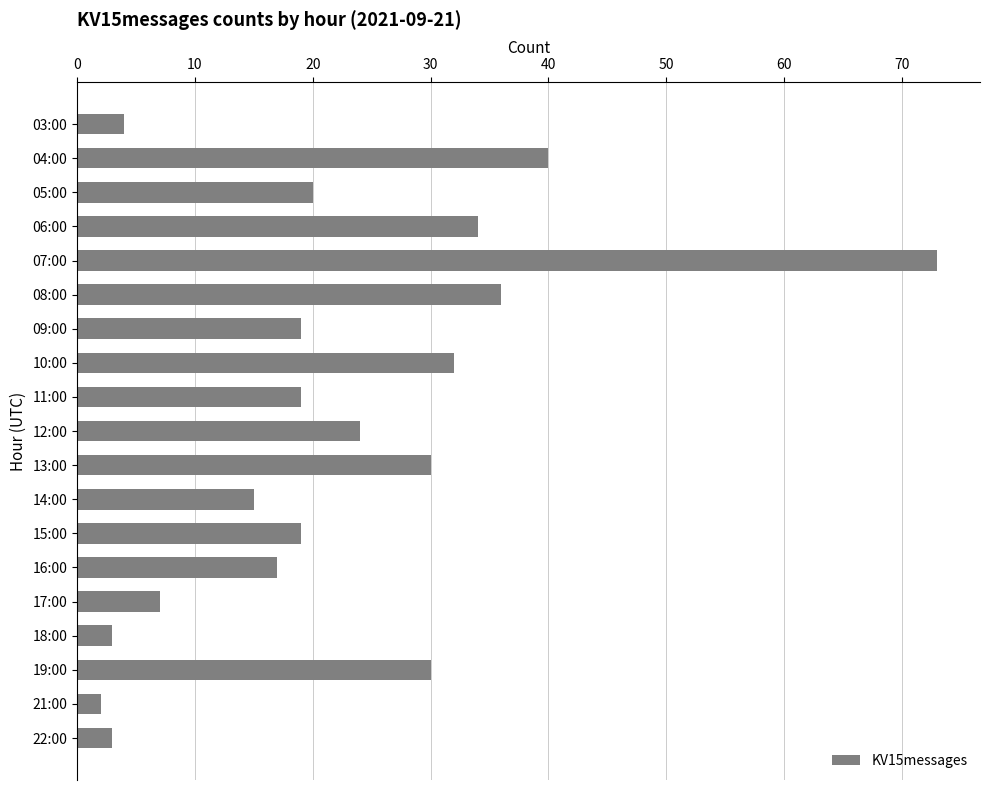

What is the minimum value shown in the chart?

2